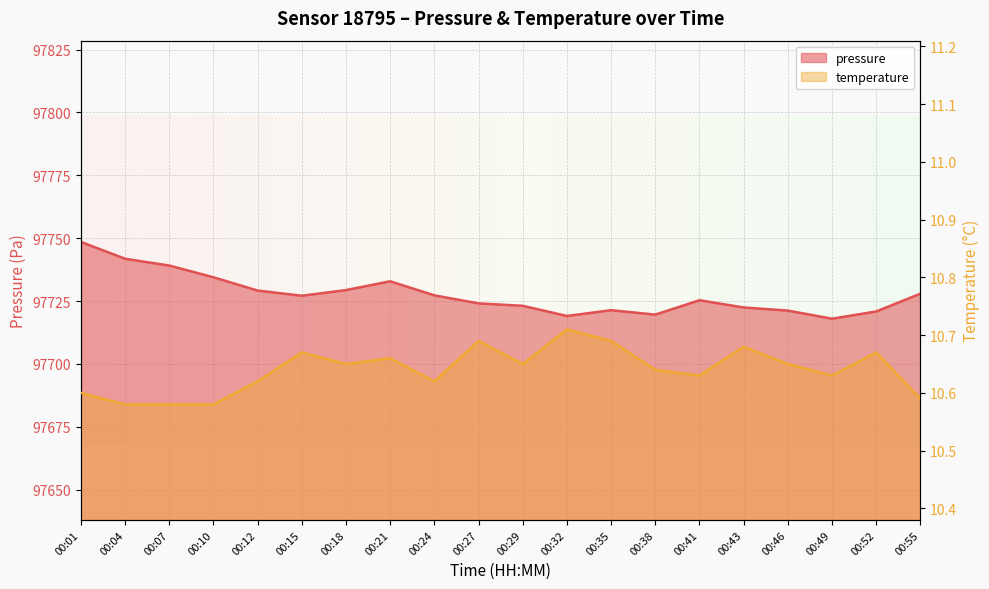

What is the total value across all series at 00:15?

97737.8